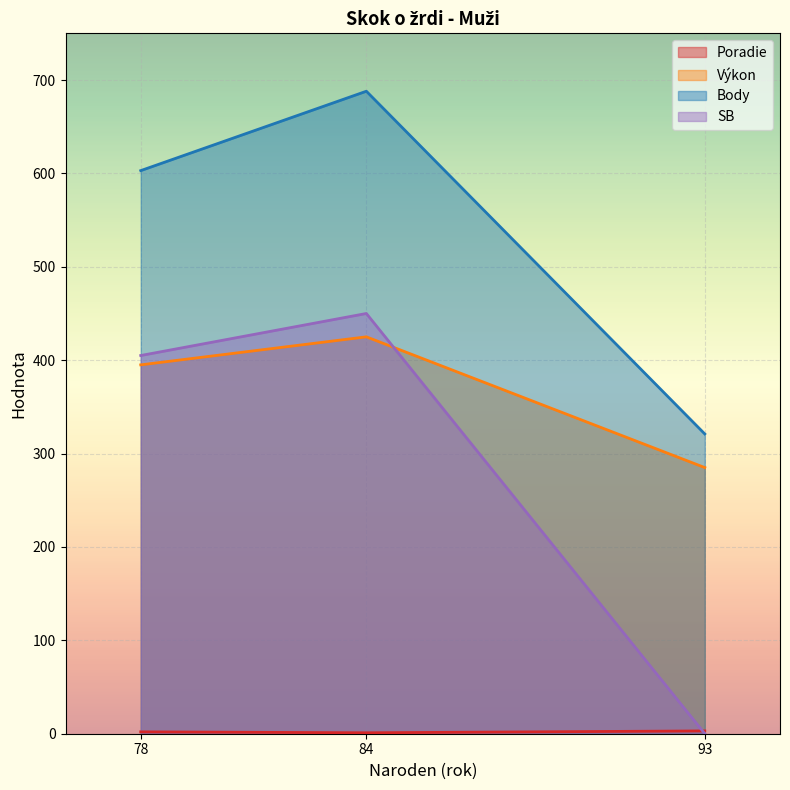

How many distinct data groups are displayed?

4